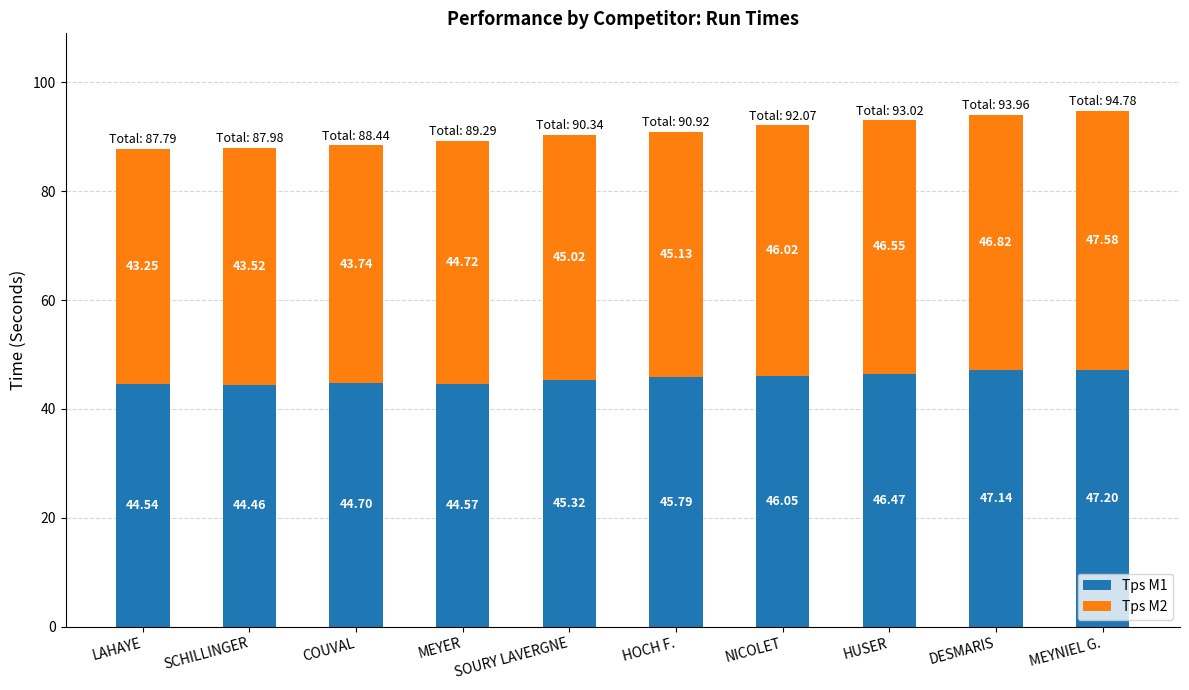

At which category is the sum across all series the highest?

MEYNIEL G.